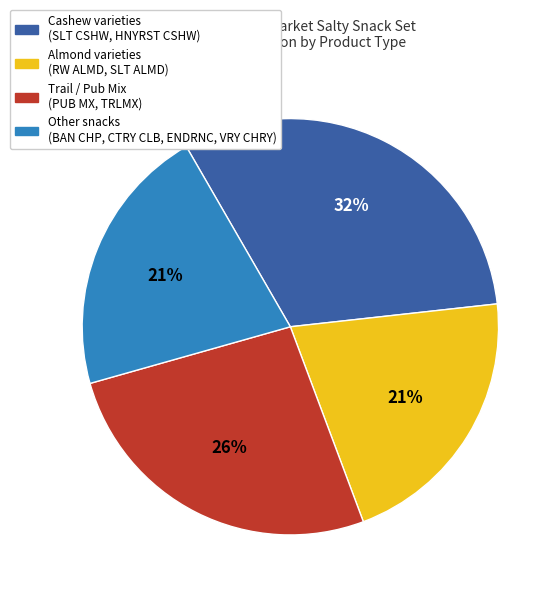

Does any single category account for the majority?

No